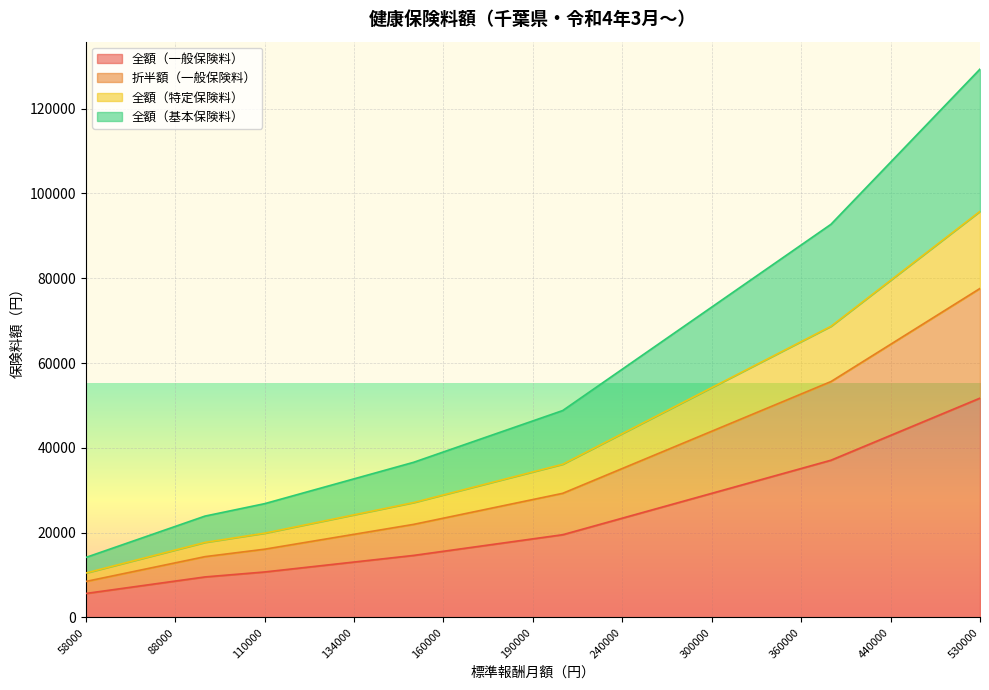

What is the difference between the maximum and second lowest values in the 全額（一般保険料） series?

45091.2